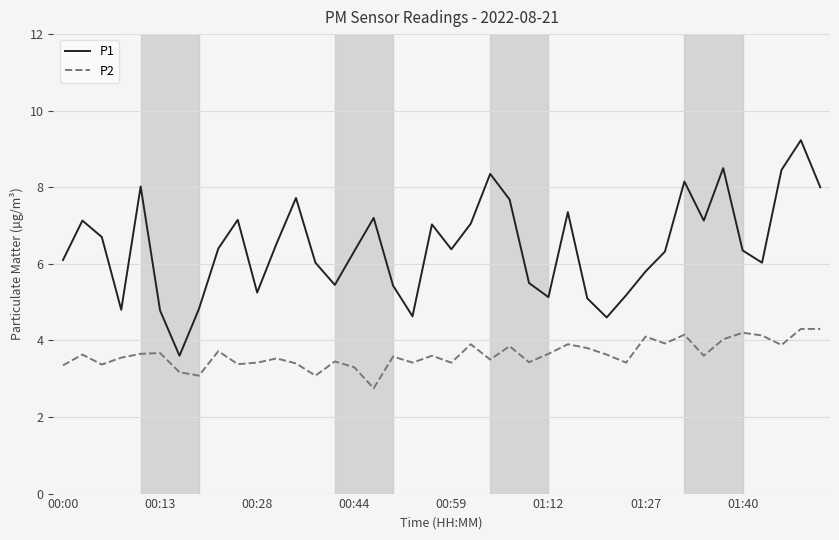

Rank the series by their maximum value, from lowest to highest.

P2, P1